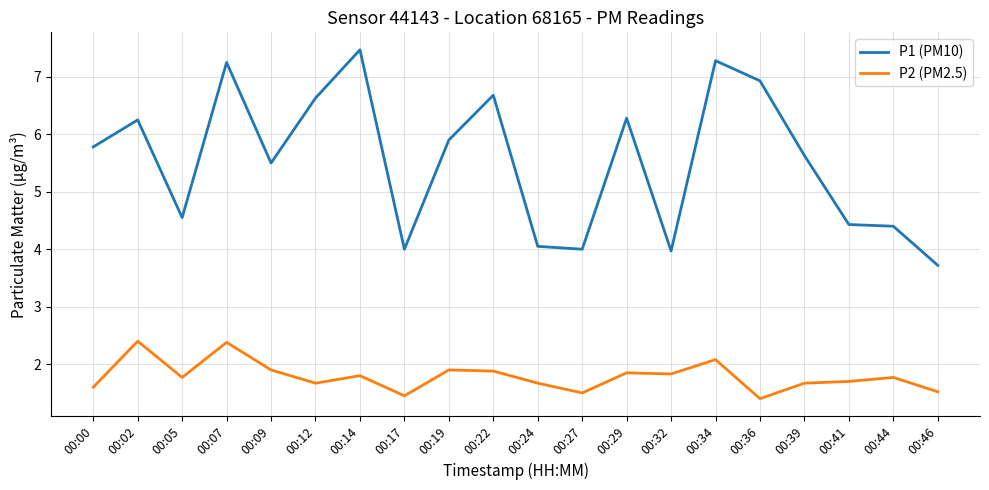

Which series has the largest range (max minus min)?

P1 (PM10)